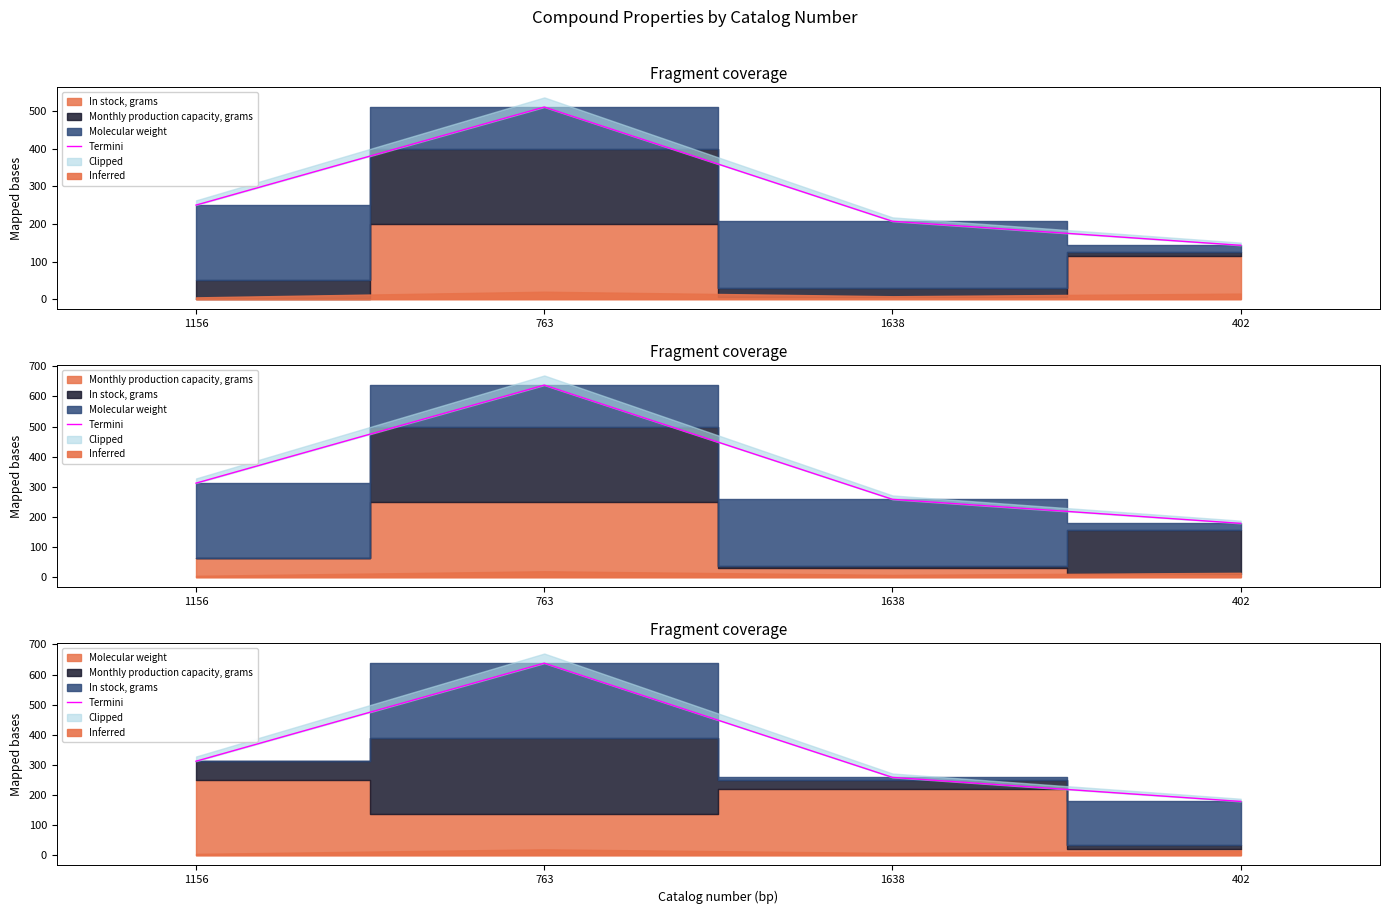

What is the change in value from 1156 to 1638?

-53.8